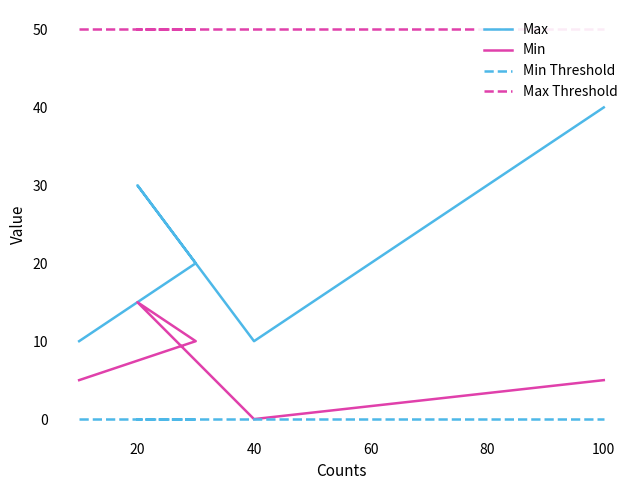

Does the chart have visible grid lines?

No